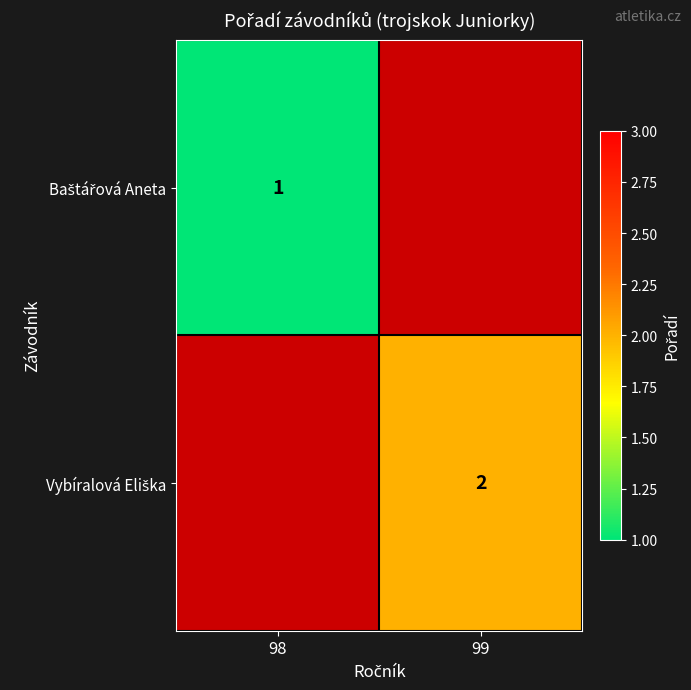

Count the number of data series in this chart.

2